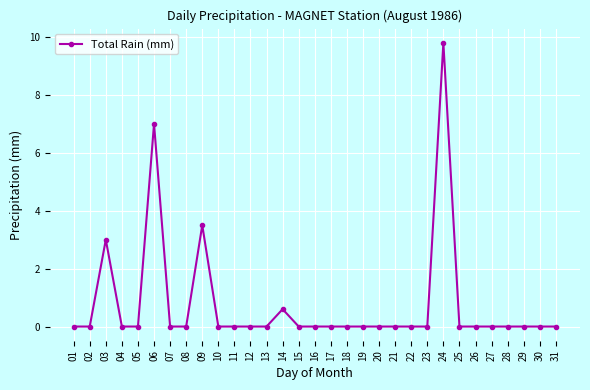

Count the number of categories in the chart.

31